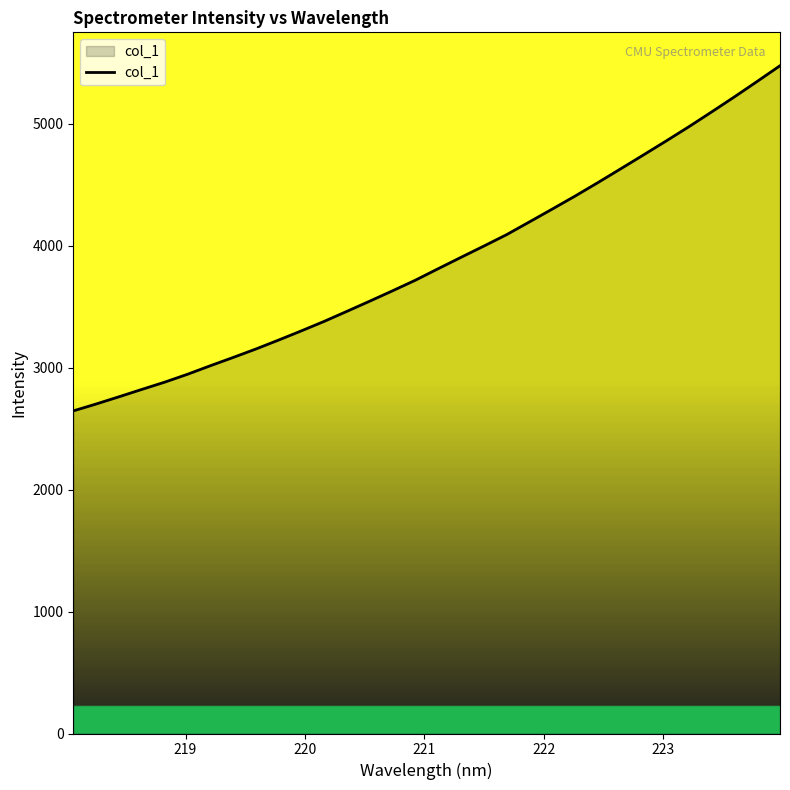

What is the smallest value displayed?

2645.4